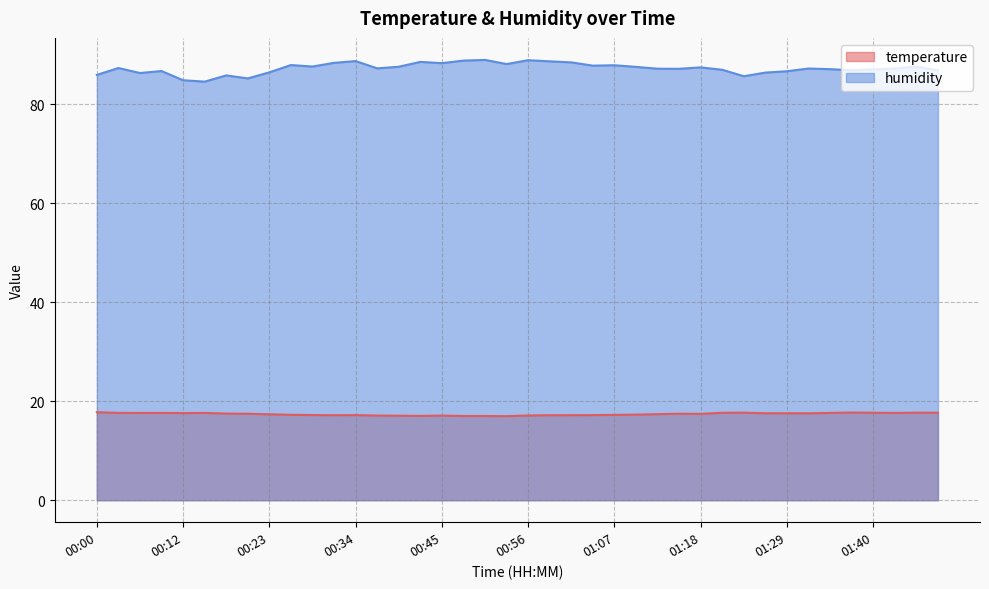

True or false: humidity has more than 0 interior local peaks.

True